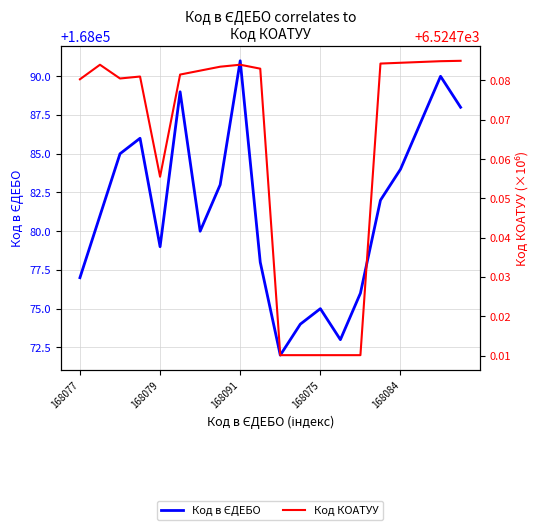

Rank the series by their maximum value, from highest to lowest.

Код в ЄДЕБО, Код КОАТУУ